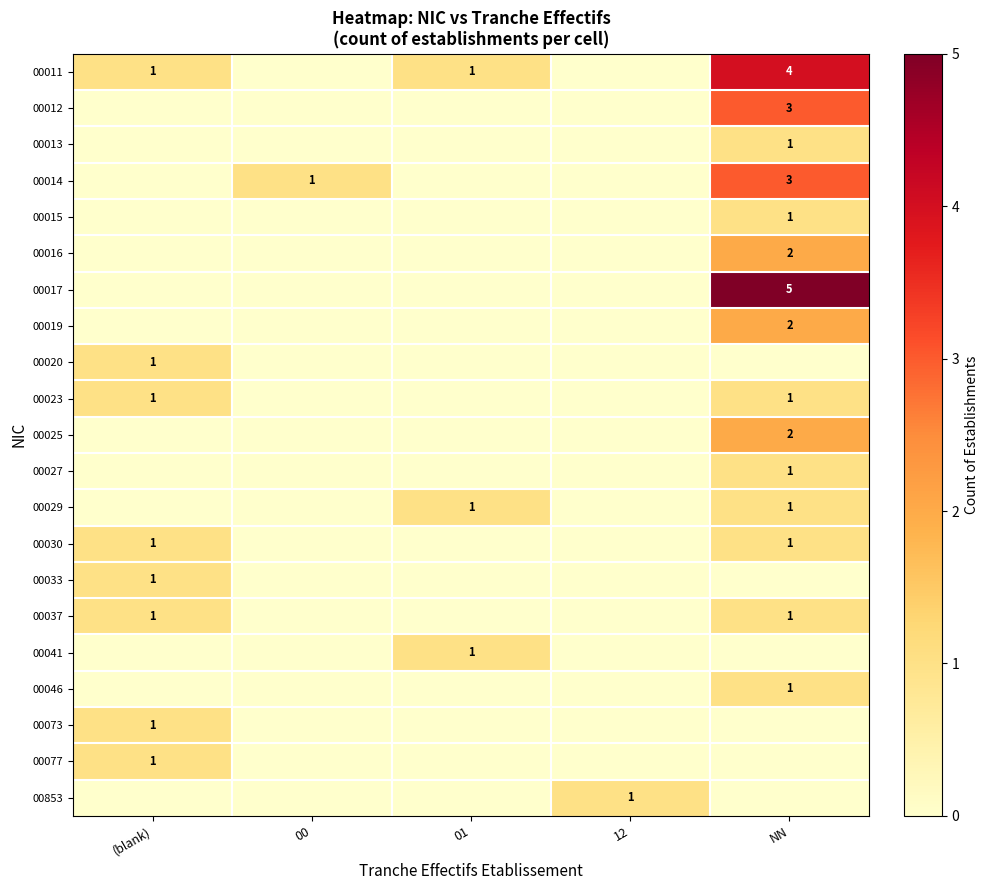

The 00011 series shows 1 at (blank). True or false?

True